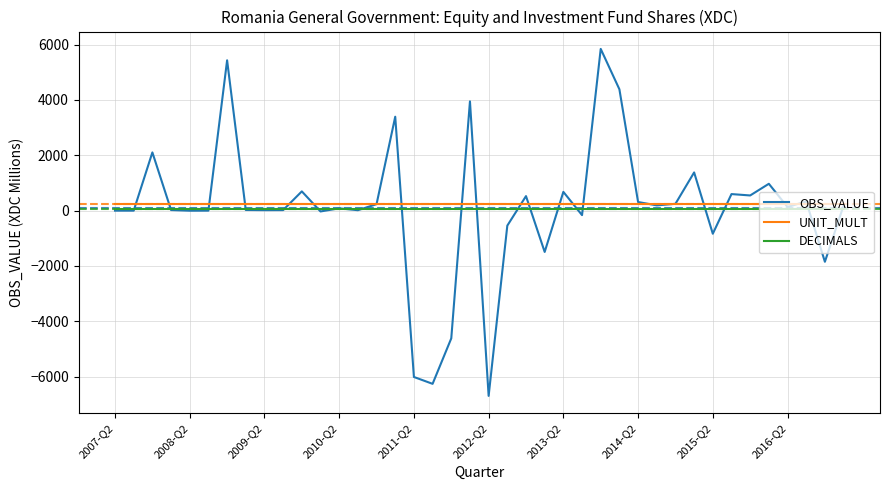

Is this an area chart (filled region under the line)?

No